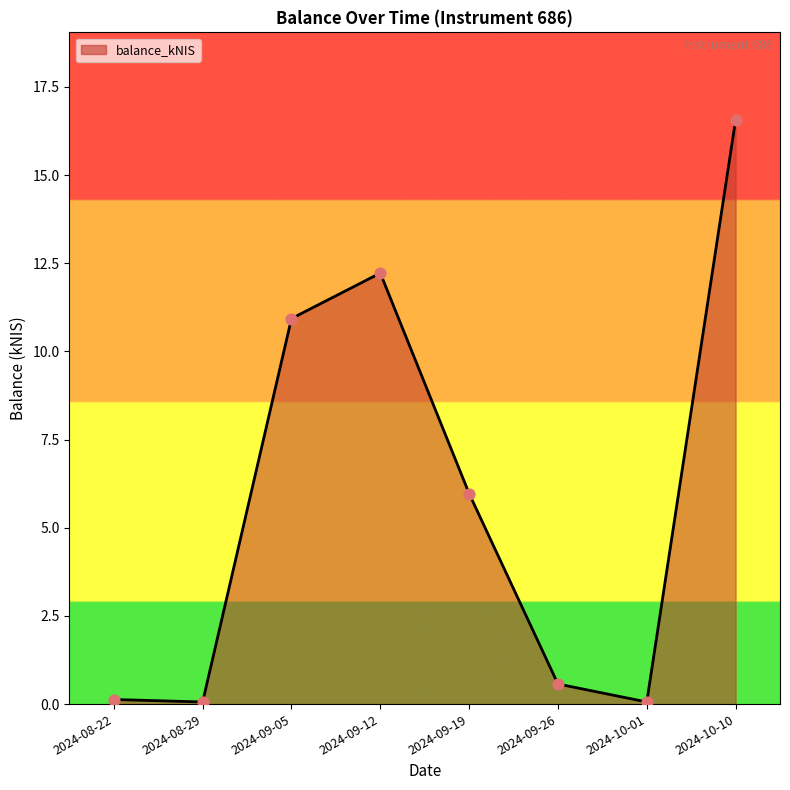

Which has a higher value, 2024-09-26 or 2024-09-12?

2024-09-12